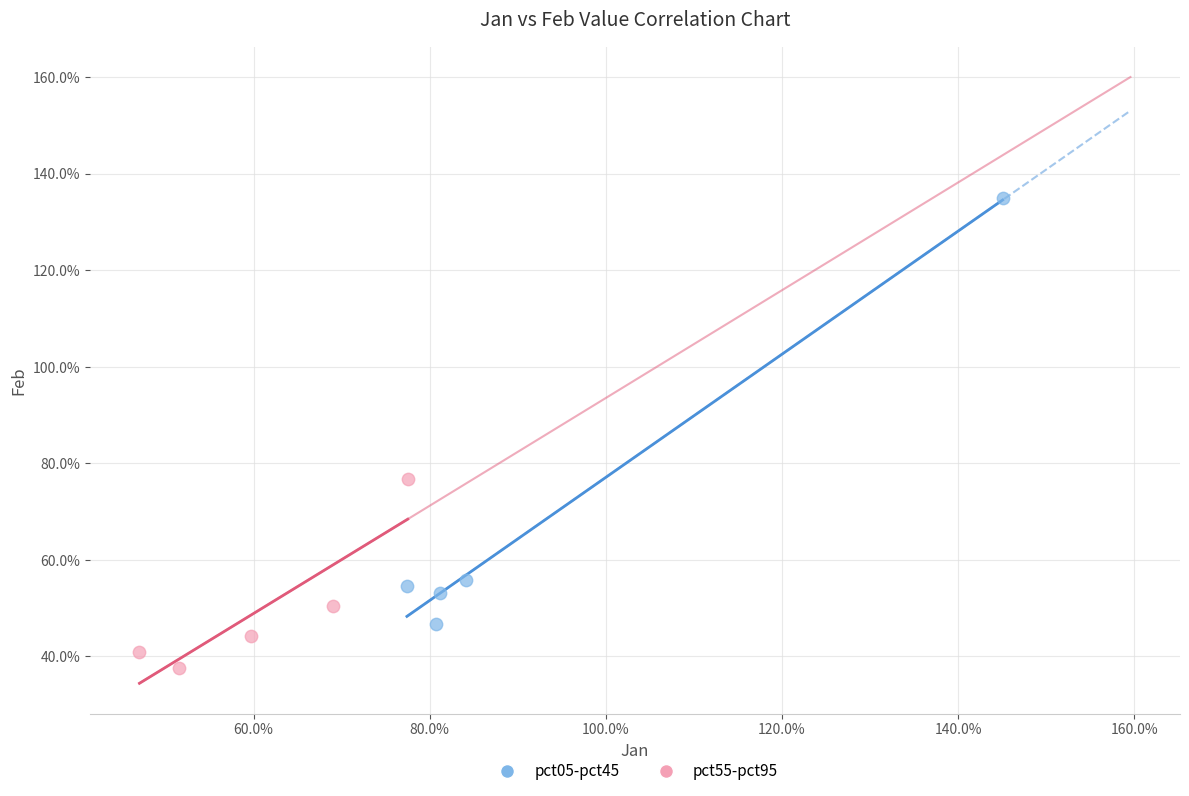

Which series contains the highest Y value?

pct05-pct45